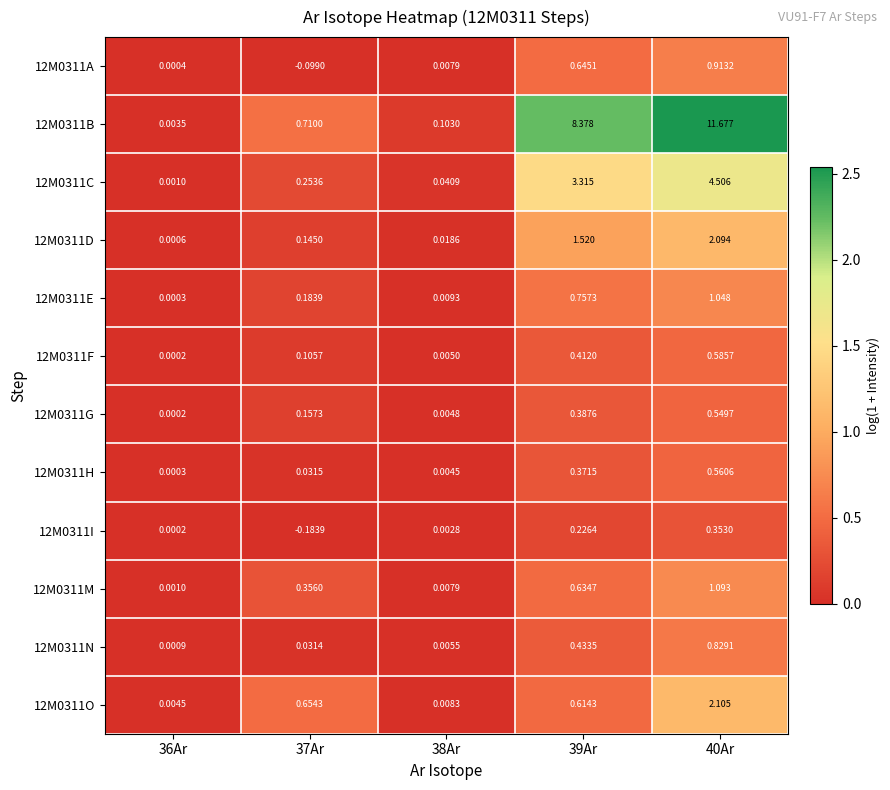

Is the value of 12M0311D at 38Ar greater than the value of 12M0311O at 37Ar?

No